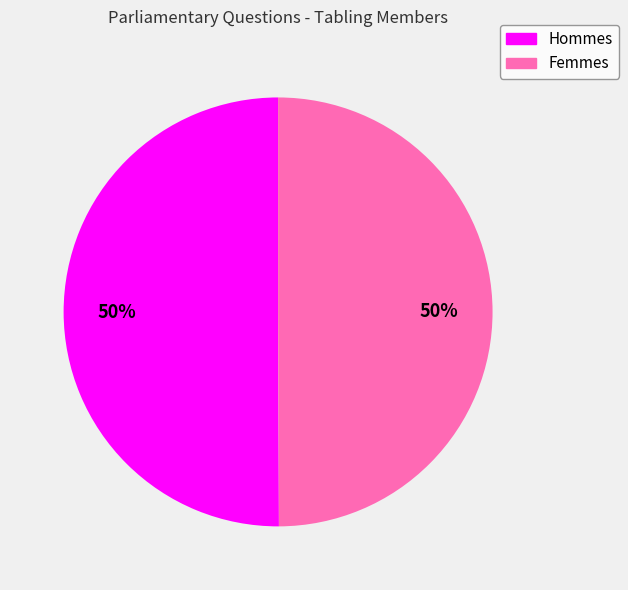

To the nearest percent, what is the average slice percentage?

50%